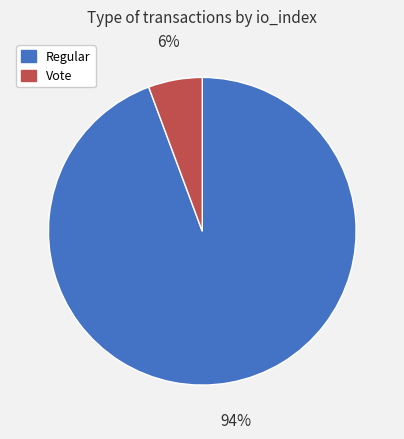

Is there any slice that represents more than half of the pie?

Yes